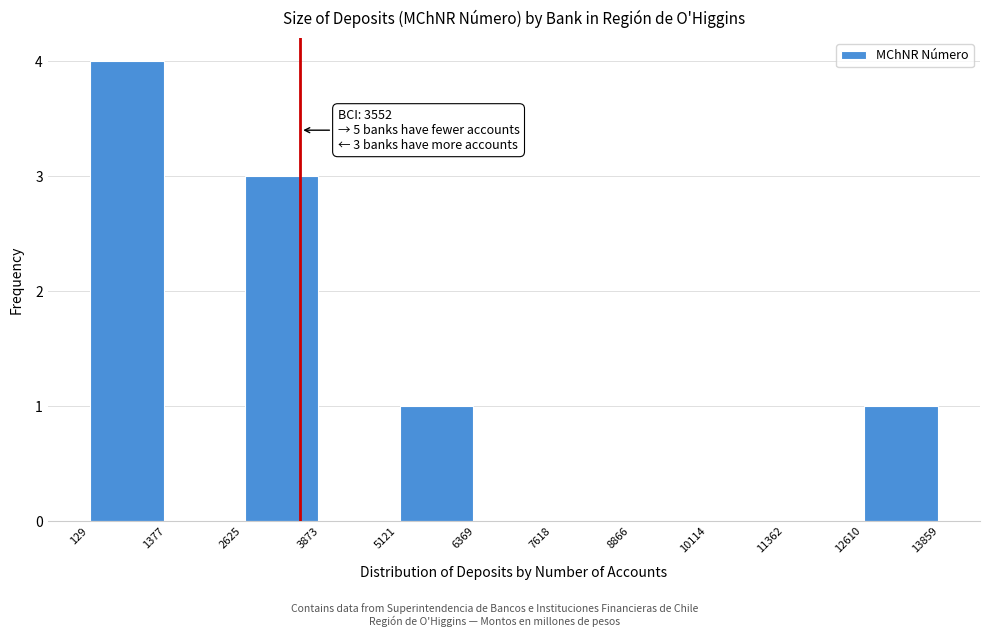

Over which range of the x-axis is the bar tallest?

129 to 1377